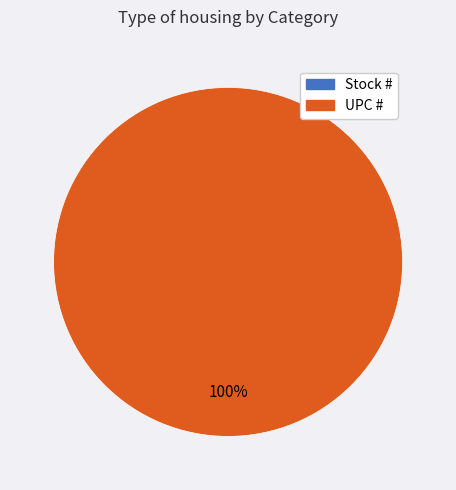

Does any single category account for the majority?

Yes